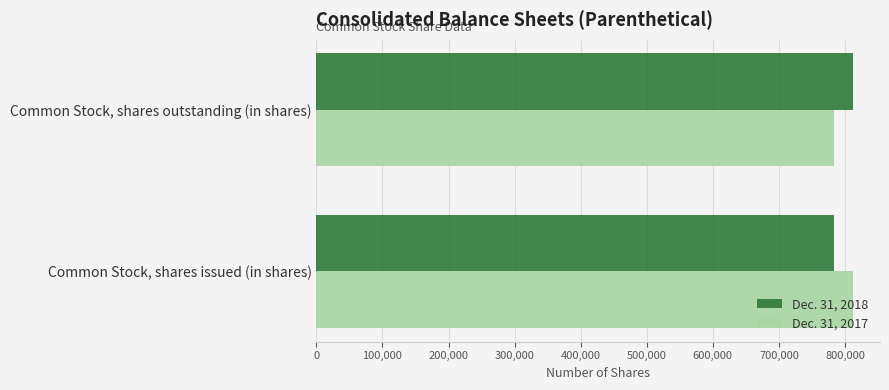

What is the difference between the highest and lowest values at Common Stock, shares issued (in shares)?

28583